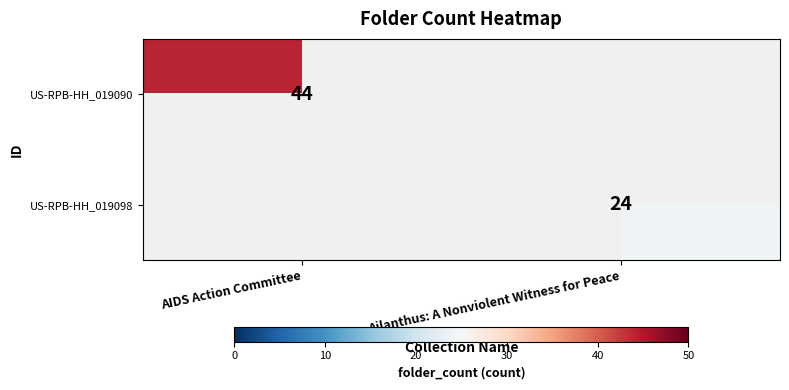

The US-RPB-HH_019098 series shows 41 at Ailanthus: A Nonviolent Witness for Peace. True or false?

False